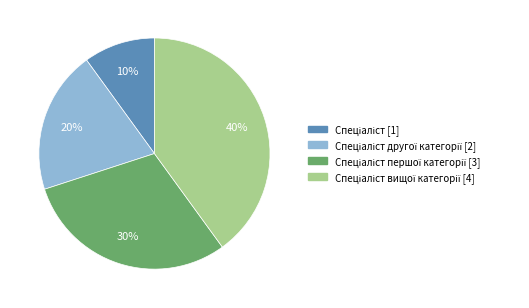

To the nearest percent, what is the average slice percentage?

25%